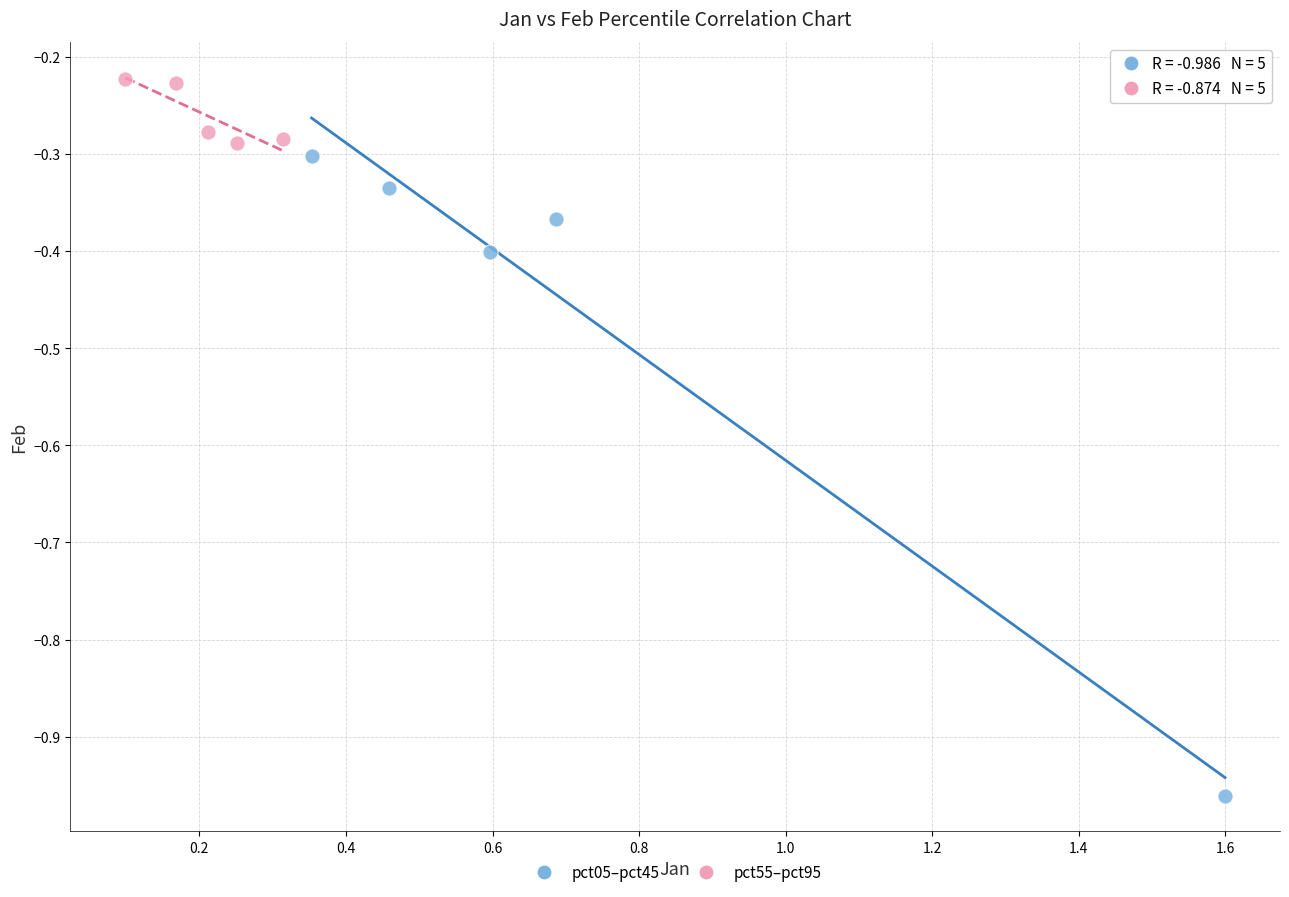

Which series contains the highest Y value?

pct55–pct95